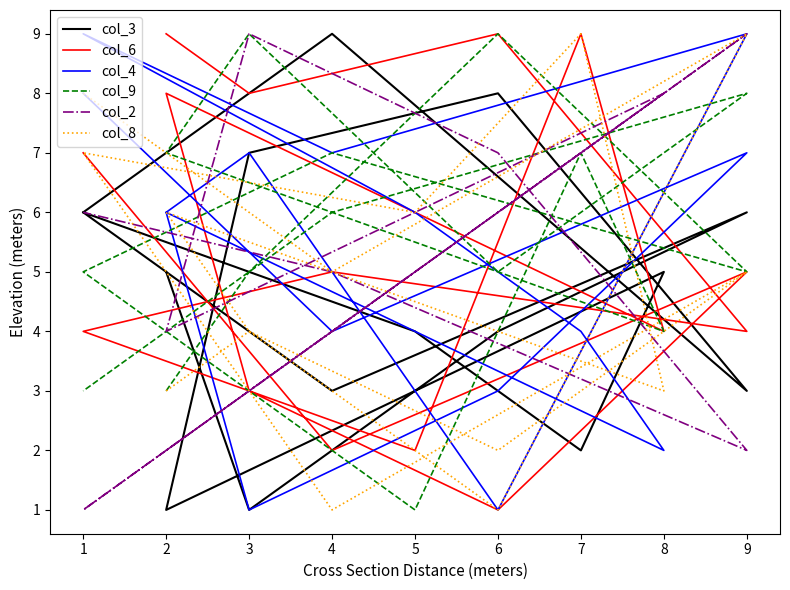

What are all the series names shown in the legend?

col_3, col_6, col_4, col_9, col_2, col_8